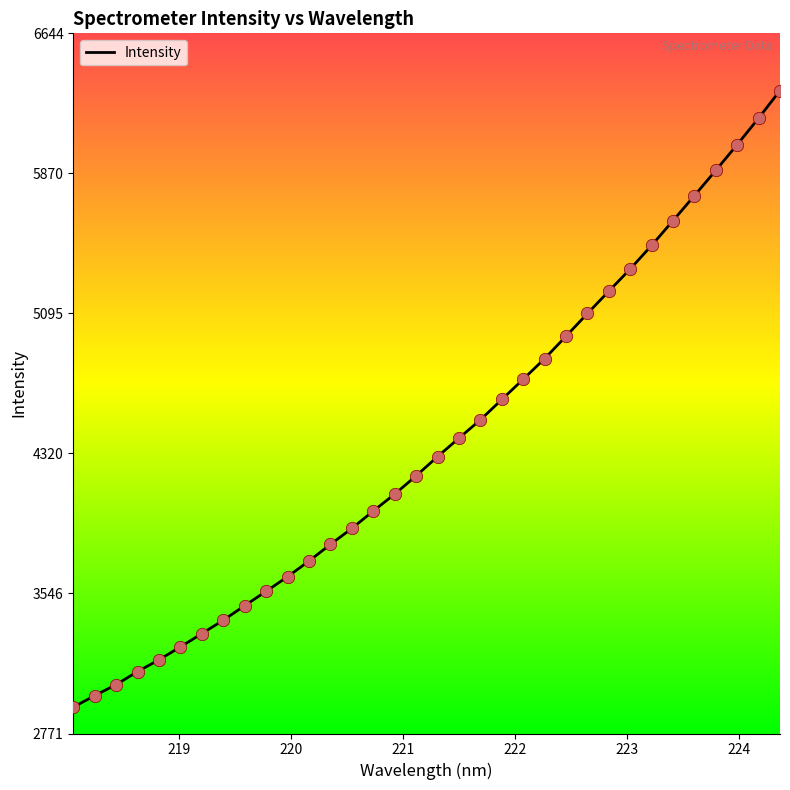

What is the maximum value shown in the chart?

6328.3